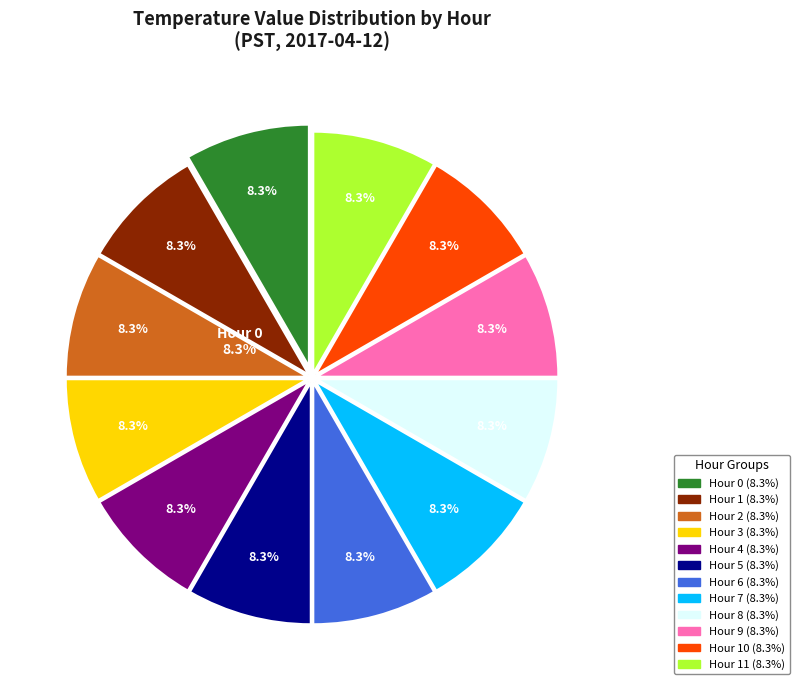

Approximately how many times larger is the value at Hour 1 compared to Hour 2?

1.0